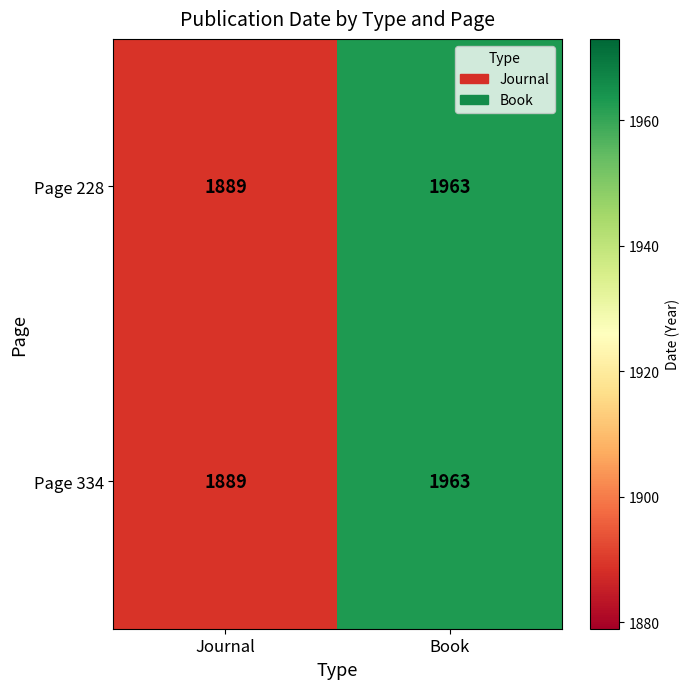

How many series are shown in this chart?

2